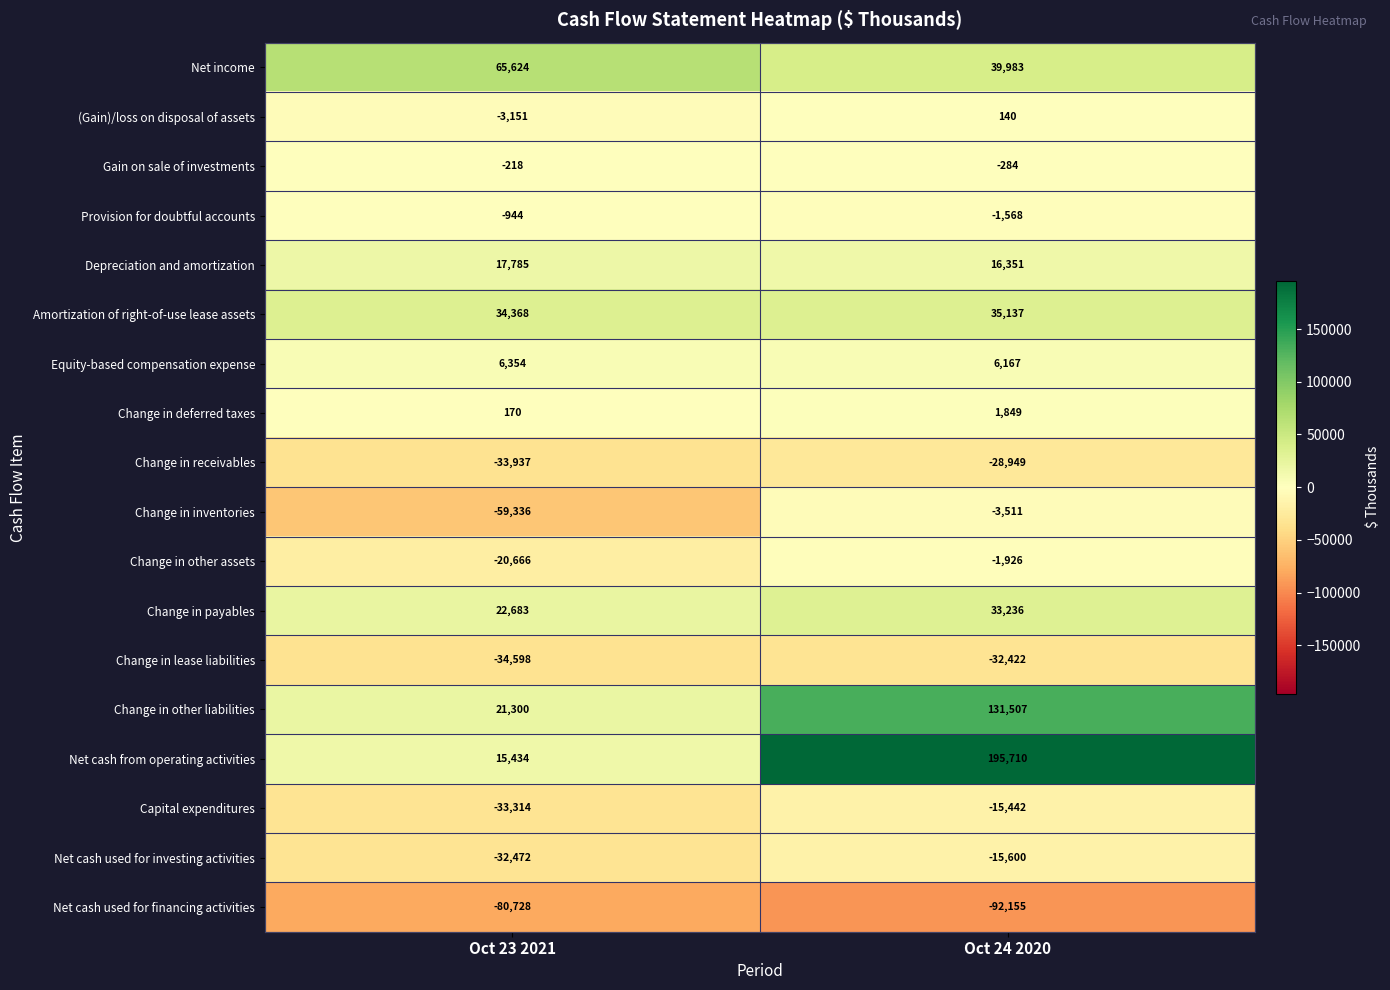

What is the difference between the highest and lowest values at Oct 24 2020?

287865